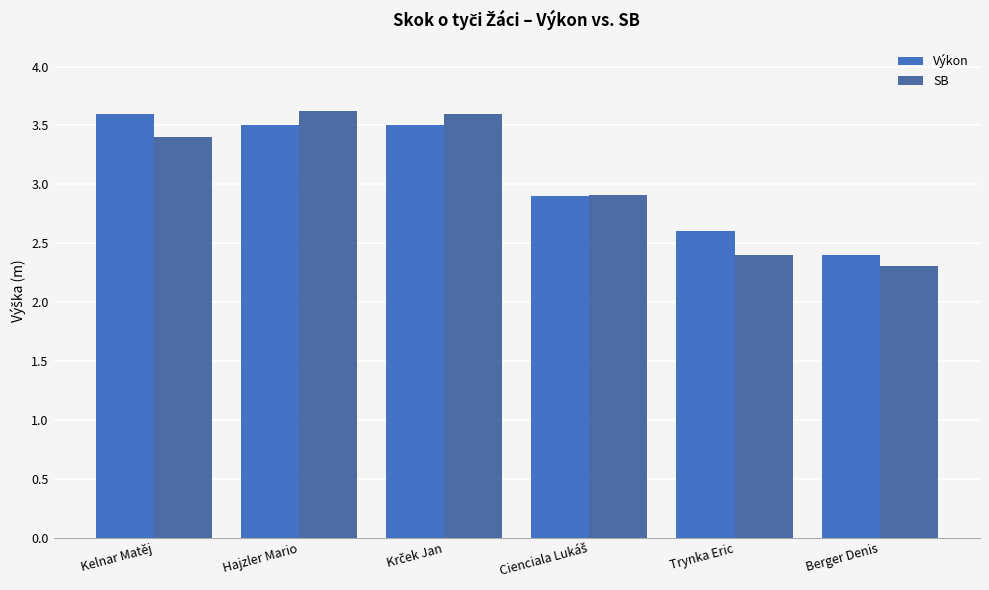

Which series has the largest range (max minus min)?

SB